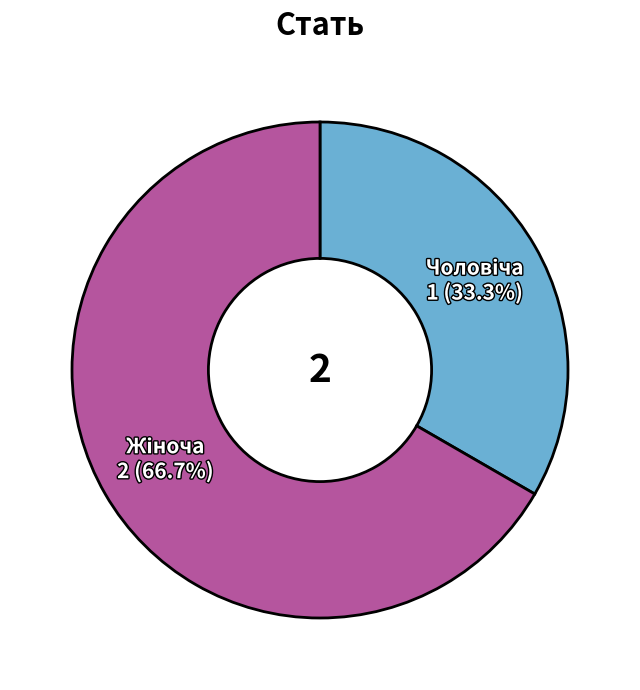

Is there a majority slice in this chart?

Yes